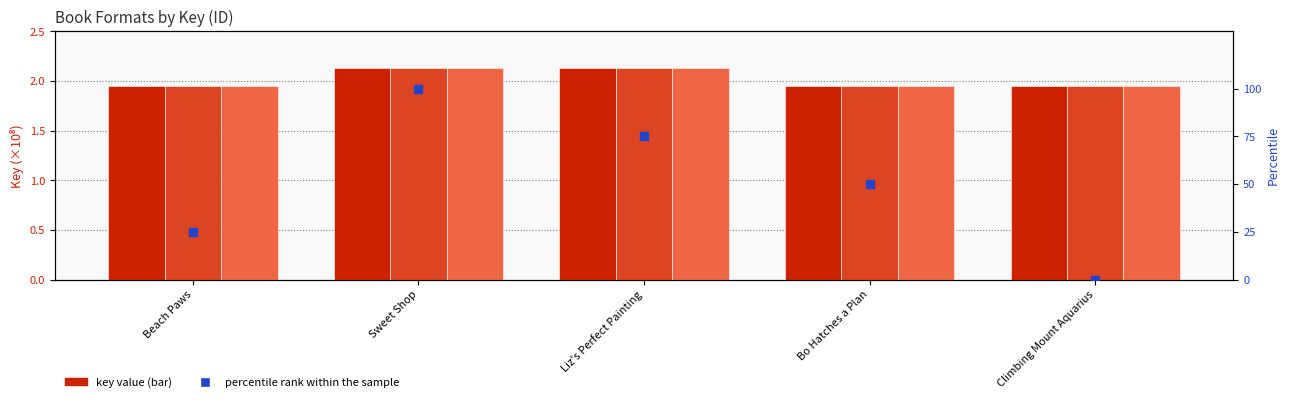

At how many categories does at least one series exceed 51?

2